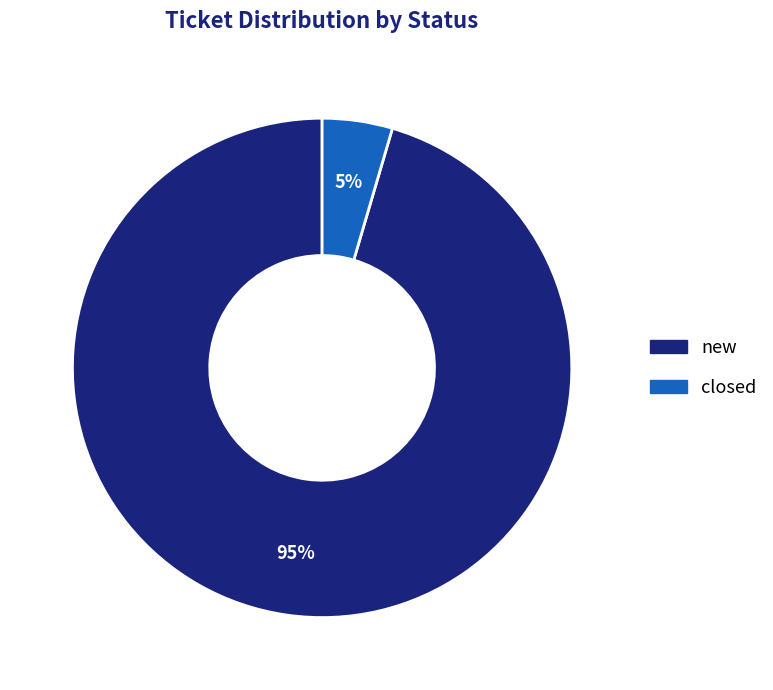

What is the largest slice in the pie chart?

new